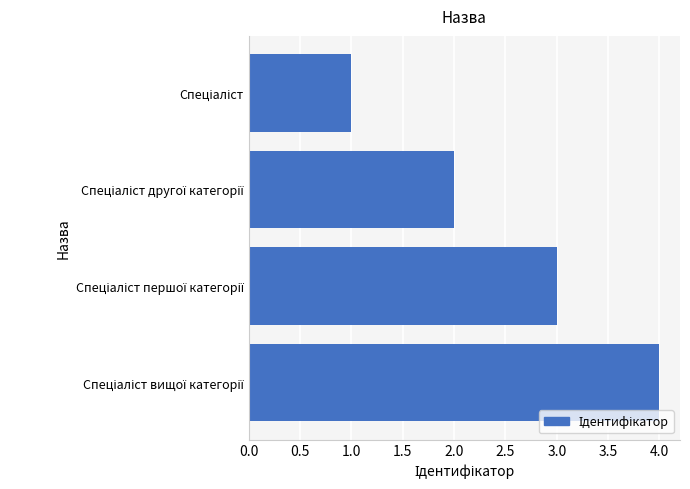

What is the sum of all values?

10